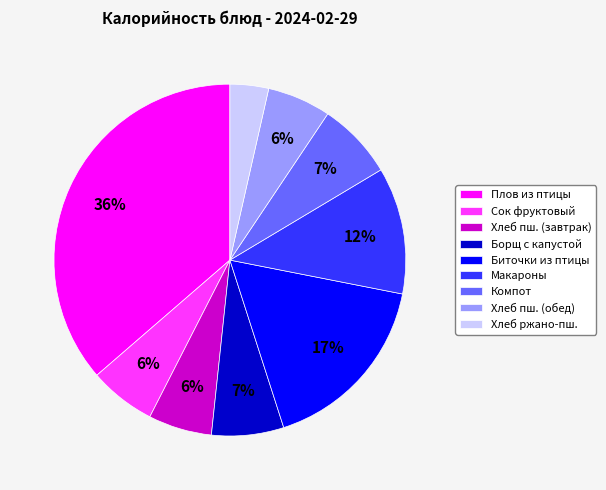

What is the ratio of the value at Хлеб пш. (обед) to the value at Хлеб пш. (завтрак)?

1.0